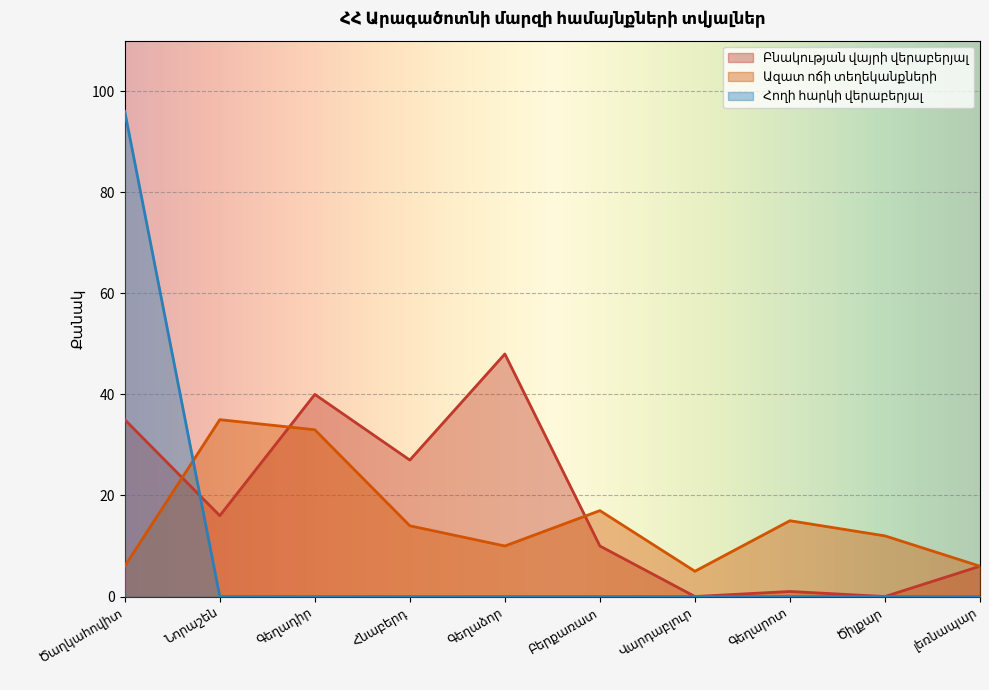

What is the maximum value shown in the chart?

96